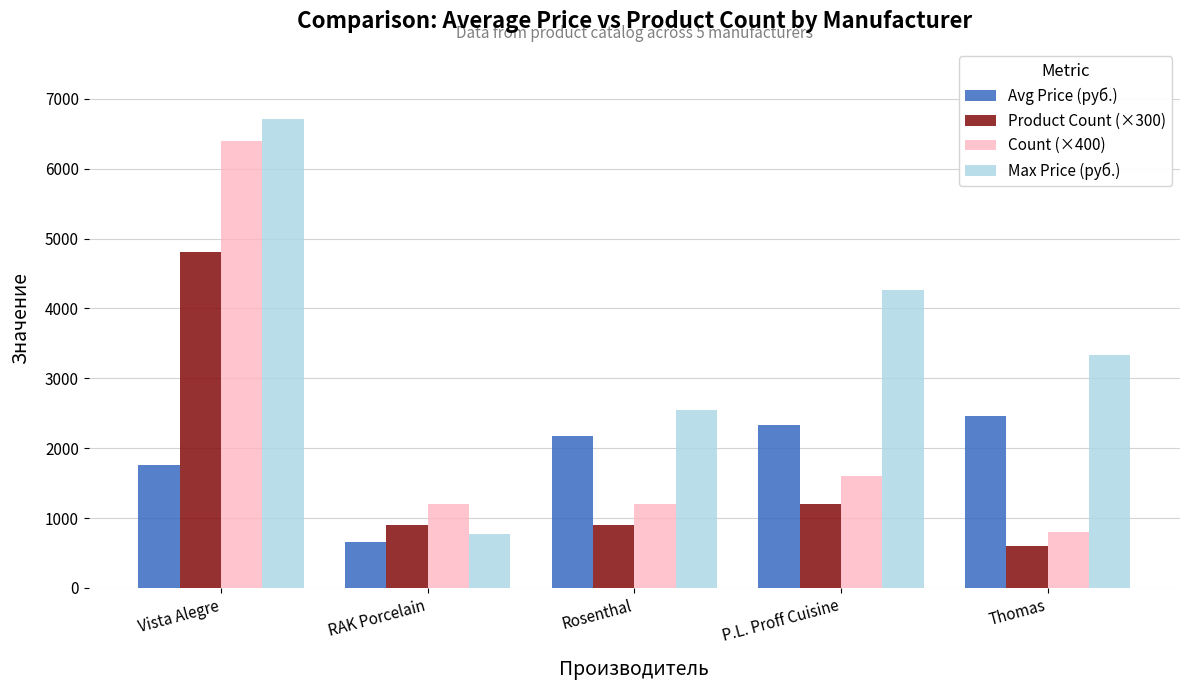

Reading left to right, extract all data points from this chart.

Avg Price (руб.): 1765.5	654.3	2178.5	2327.5	2462.2
Product Count (×300): 4800.0	900.0	900.0	1200.0	600.0
Count (×400): 6400.0	1200.0	1200.0	1600.0	800.0
Max Price (руб.): 6708.0	766.0	2549.2	4267.0	3333.0